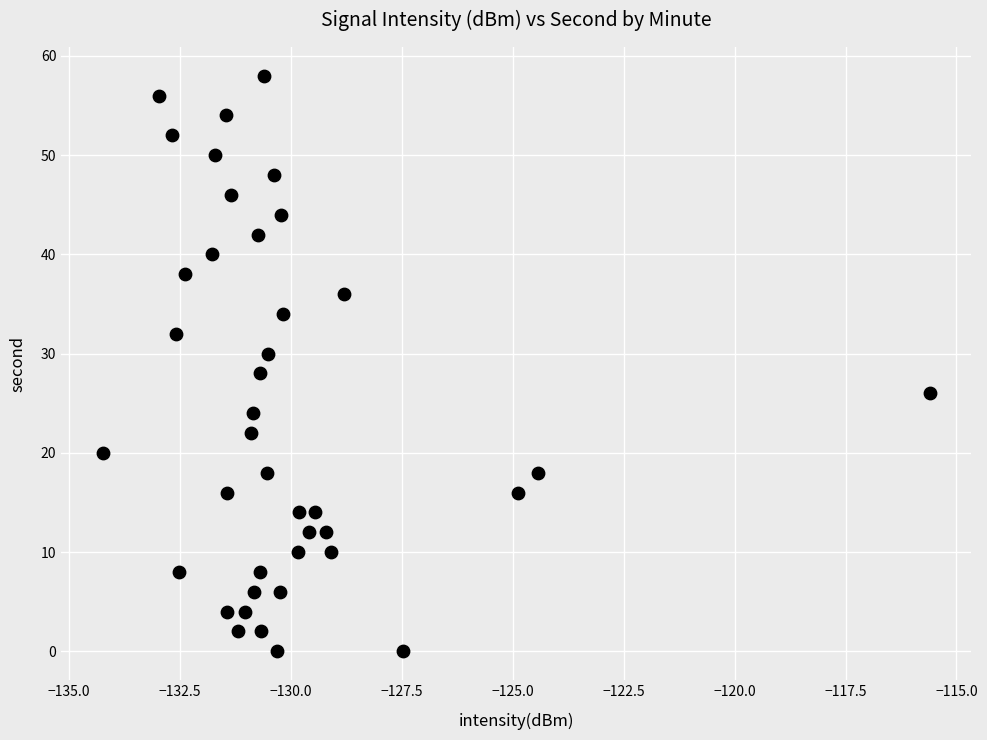

Count the number of points in this scatter plot.

40